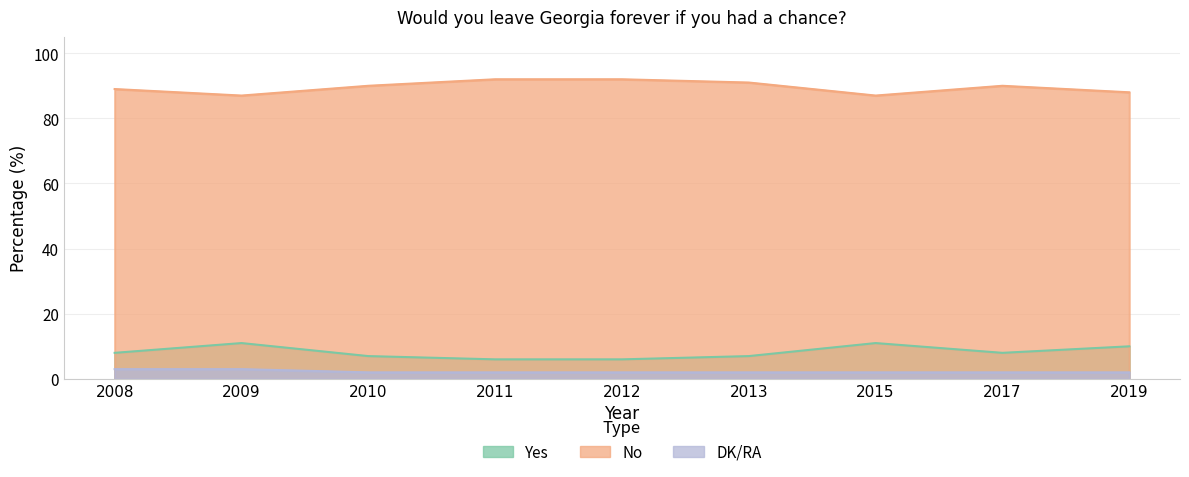

How many No values are between 88 and 91?

5